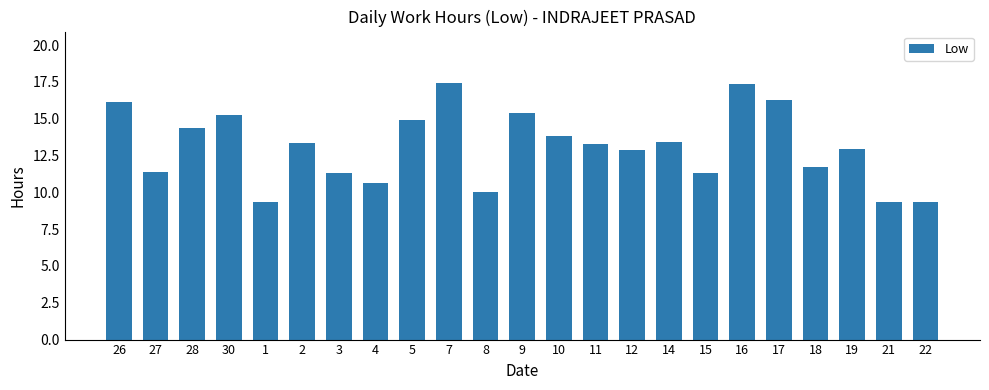

What is the maximum value shown in the chart?

17.4